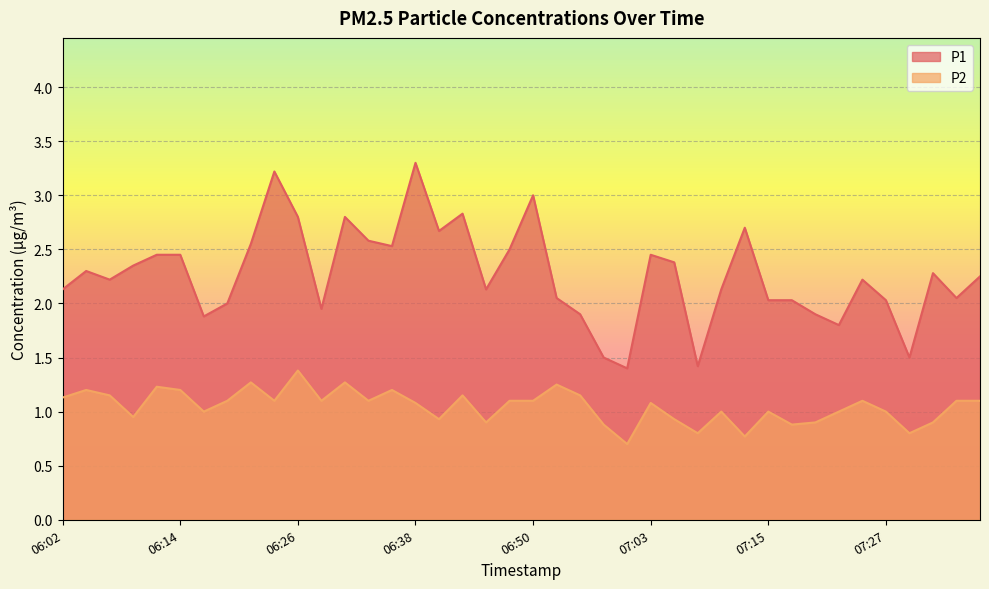

True or false: P2 and P1 cross at least once.

False